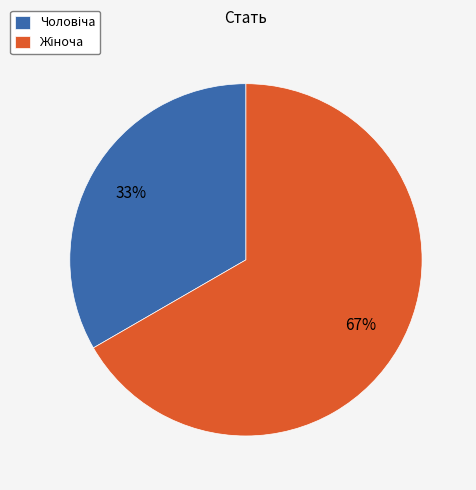

To the nearest percent, what is the average slice percentage?

50%